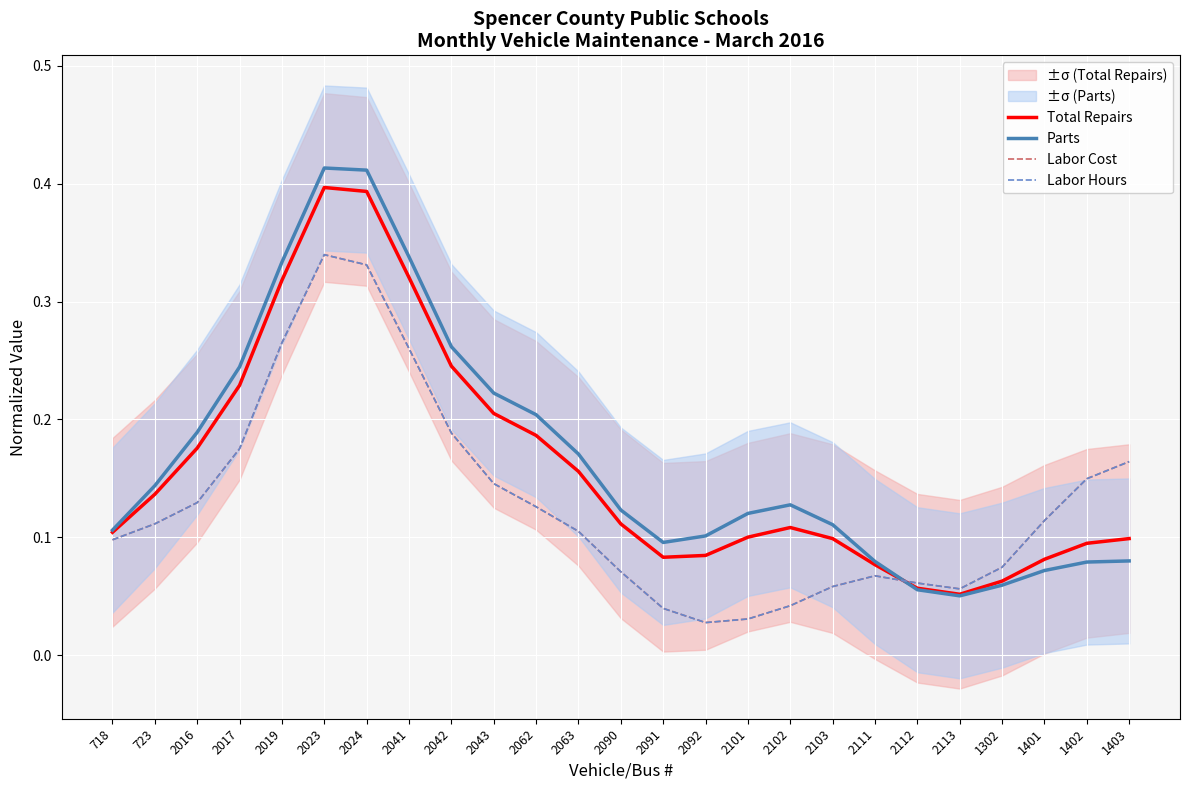

Reading left to right, transcribe all the data shown in this chart.

Total Repairs: 0.1	0.1	0.2	0.2	0.3	0.4	0.4	0.3	0.2	0.2	0.2	0.2	0.1	0.1	0.1	0.1	0.1	0.1	0.1	0.1	0.1	0.1	0.1	0.1	0.1
Parts: 0.1	0.1	0.2	0.2	0.3	0.4	0.4	0.3	0.3	0.2	0.2	0.2	0.1	0.1	0.1	0.1	0.1	0.1	0.1	0.1	0.1	0.1	0.1	0.1	0.1
Labor Cost: 0.1	0.1	0.1	0.2	0.3	0.3	0.3	0.3	0.2	0.1	0.1	0.1	0.1	0.0	0.0	0.0	0.0	0.1	0.1	0.1	0.1	0.1	0.1	0.1	0.2
Labor Hours: 0.1	0.1	0.1	0.2	0.3	0.3	0.3	0.3	0.2	0.1	0.1	0.1	0.1	0.0	0.0	0.0	0.0	0.1	0.1	0.1	0.1	0.1	0.1	0.1	0.2